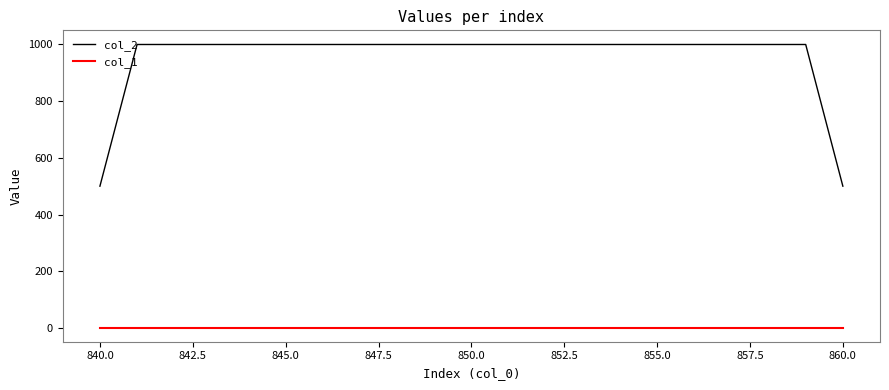

At how many categories does at least one series exceed 472?

21